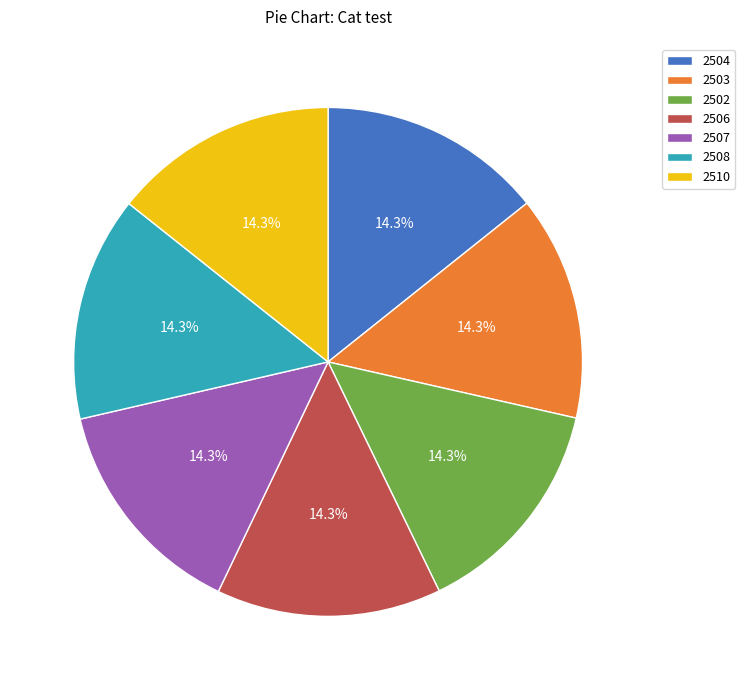

Does any single category account for the majority?

No